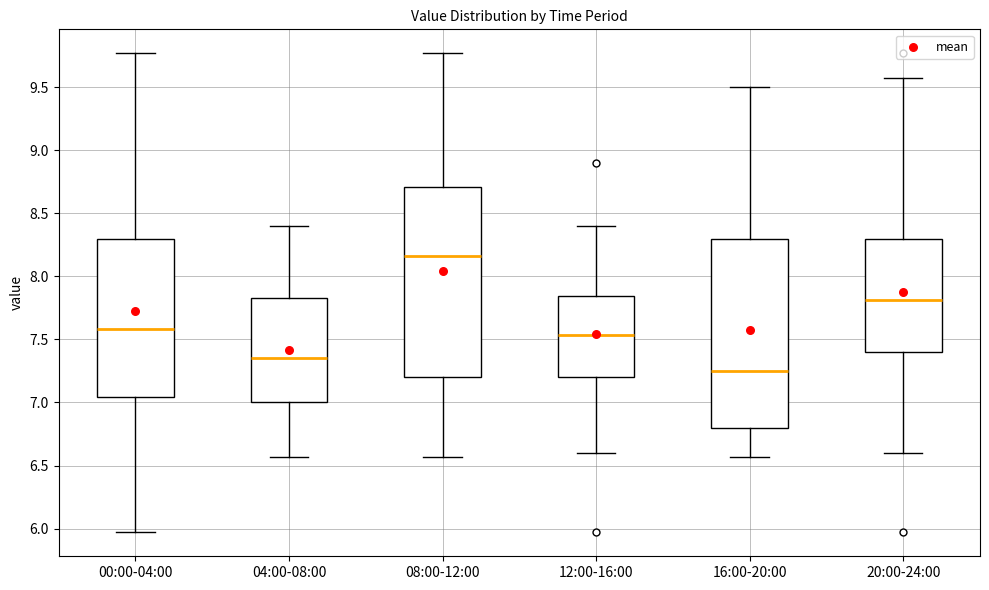

Reading left to right, read every box against the y-axis: the position of its median line, the range the box covers, and the ends of its whiskers. The values are not printed on the chart, so give them approximately, as read against the axis.

00:00-04:00: median 7.60, box 7.05 to 8.30, whiskers 5.95 to 9.75
04:00-08:00: median 7.35, box 7.00 to 7.85, whiskers 6.55 to 8.40
08:00-12:00: median 8.15, box 7.20 to 8.70, whiskers 6.55 to 9.75
12:00-16:00: median 7.55, box 7.20 to 7.85, whiskers 6.60 to 8.40
16:00-20:00: median 7.25, box 6.80 to 8.30, whiskers 6.55 to 9.50
20:00-24:00: median 7.80, box 7.40 to 8.30, whiskers 6.60 to 9.55